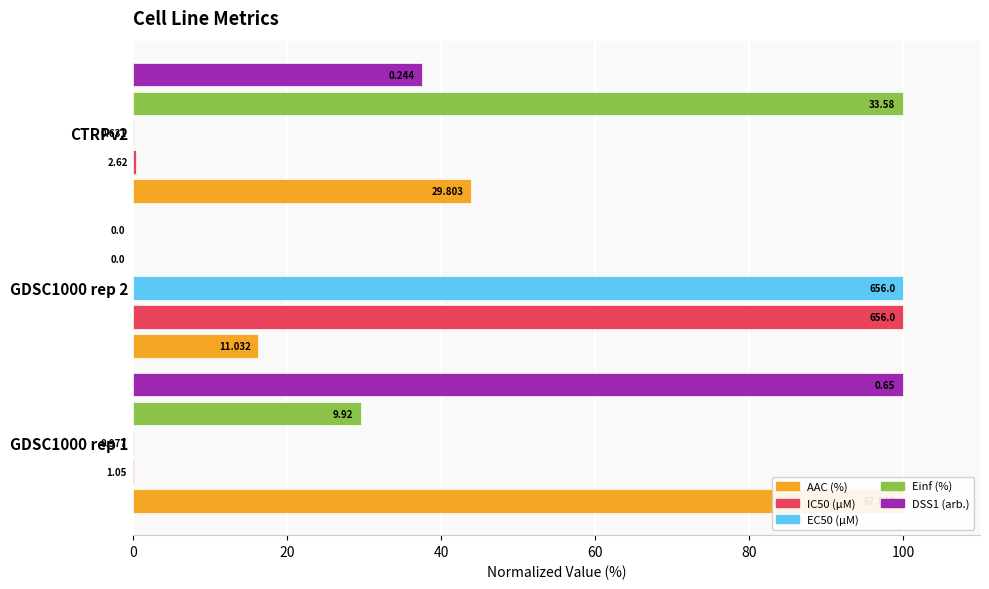

What is the difference between the maximum and minimum values in the DSS1 (arb.) series?

100.0